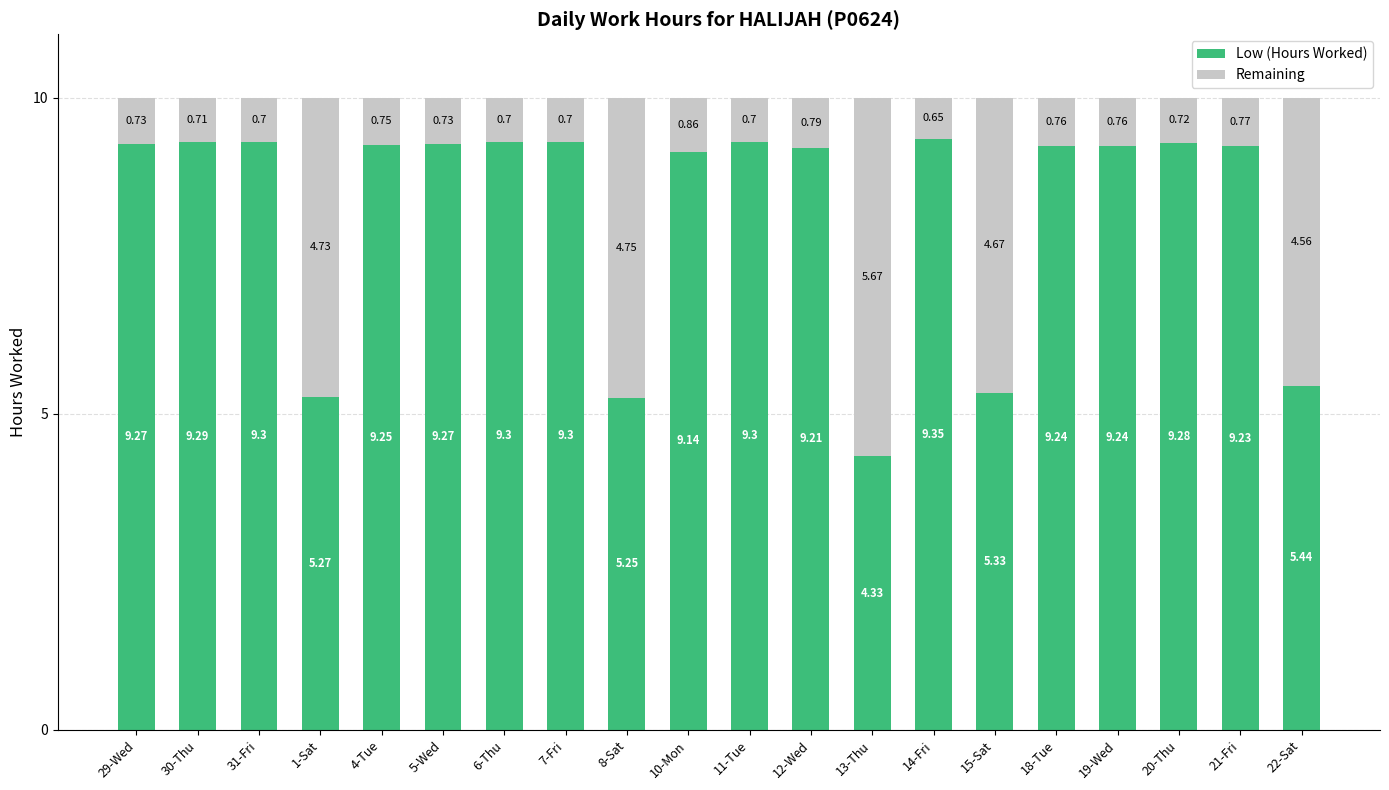

What is the total value across all series at 7-Fri?

10.0